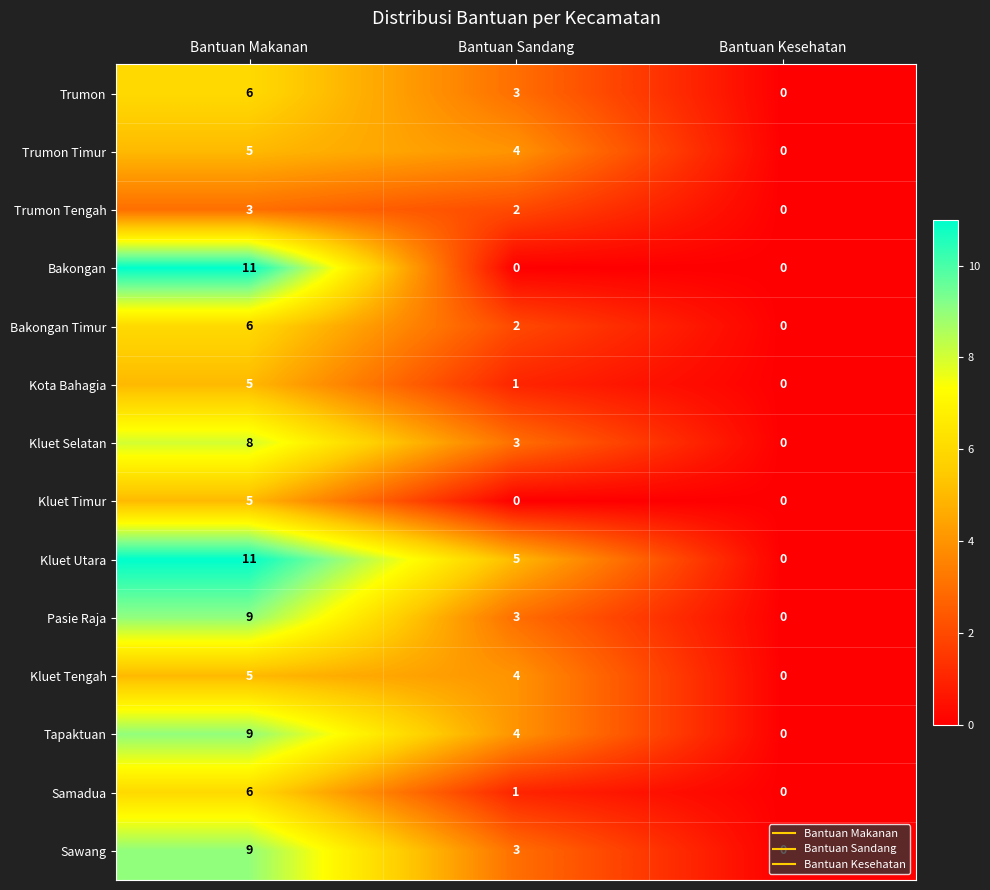

How many data points does each series have?

3